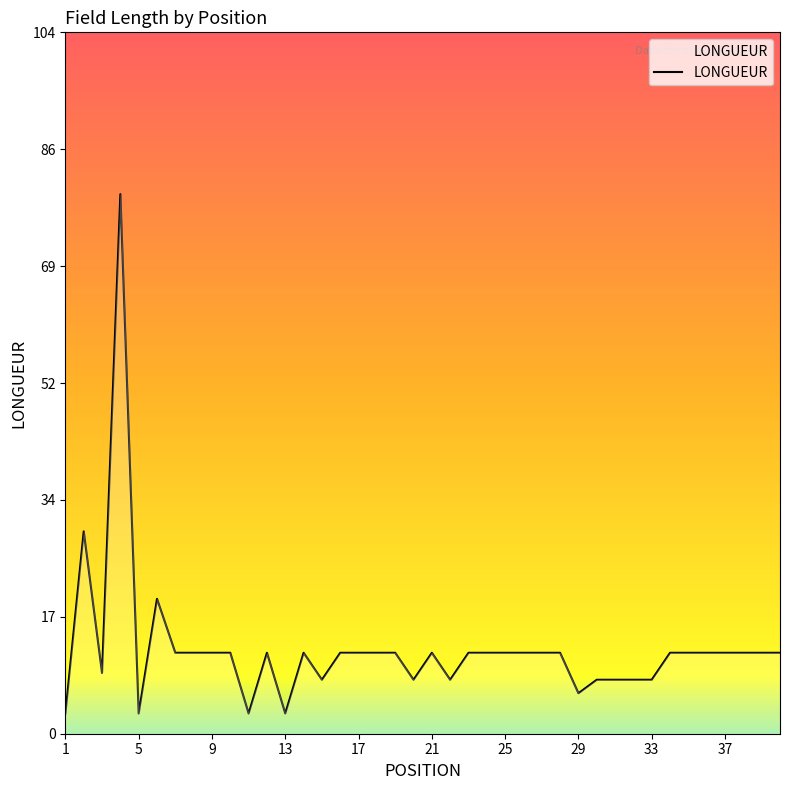

What is the maximum value shown in the chart?

80